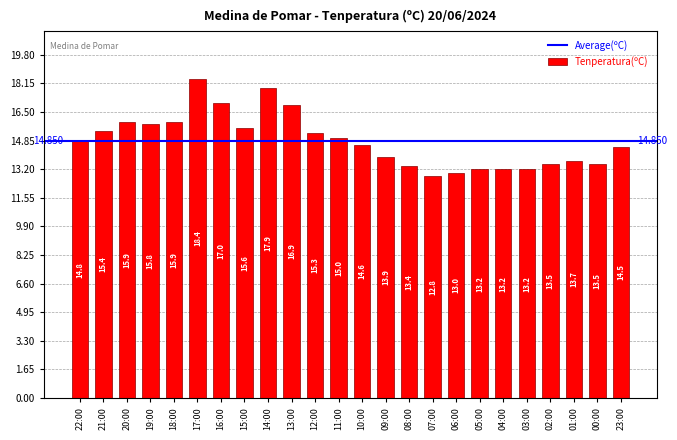

What is the change in value from 05:00 to 23:00?

+1.3